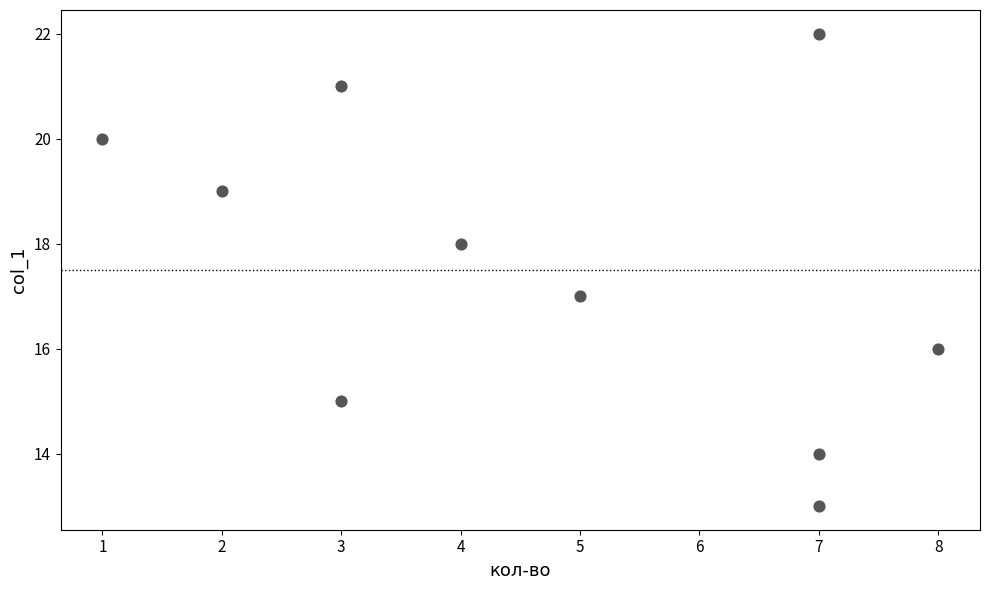

What is the average X value?

5